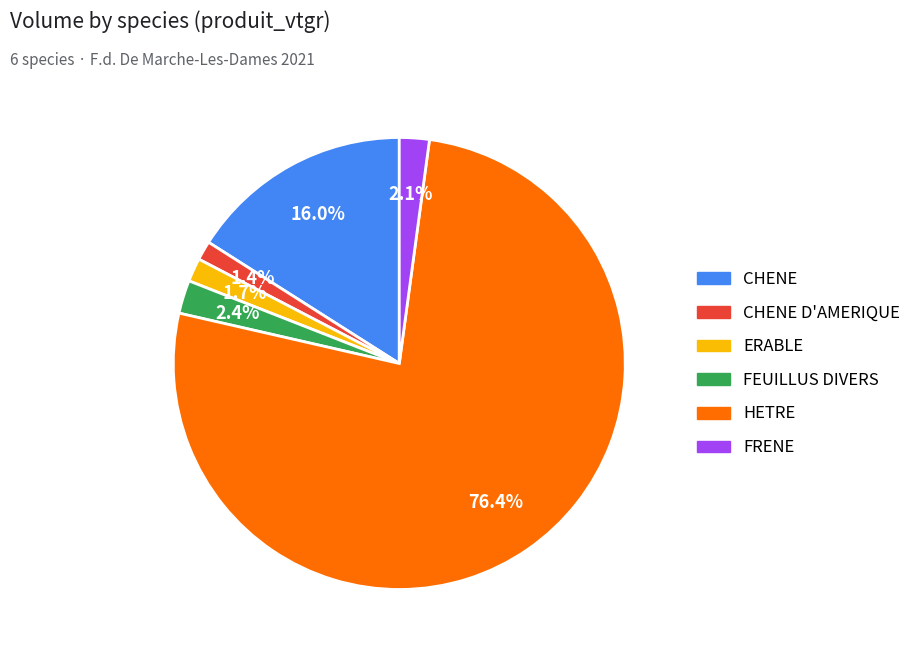

How many slices are in this pie chart?

6